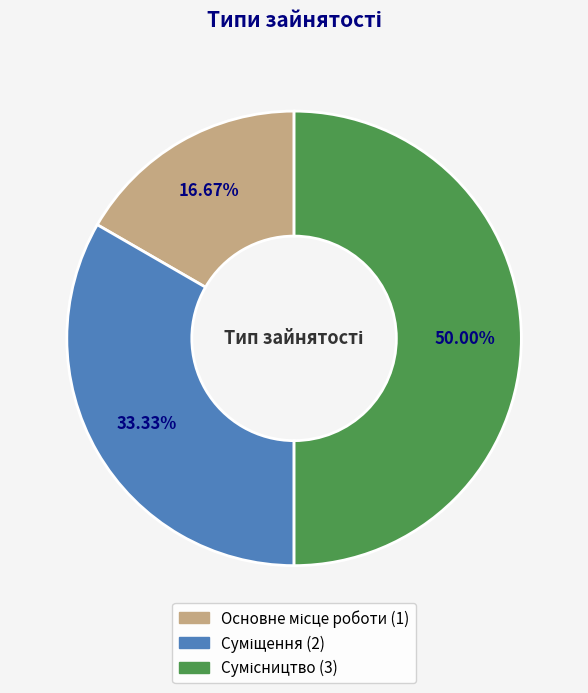

Count the number of slices in the pie.

3